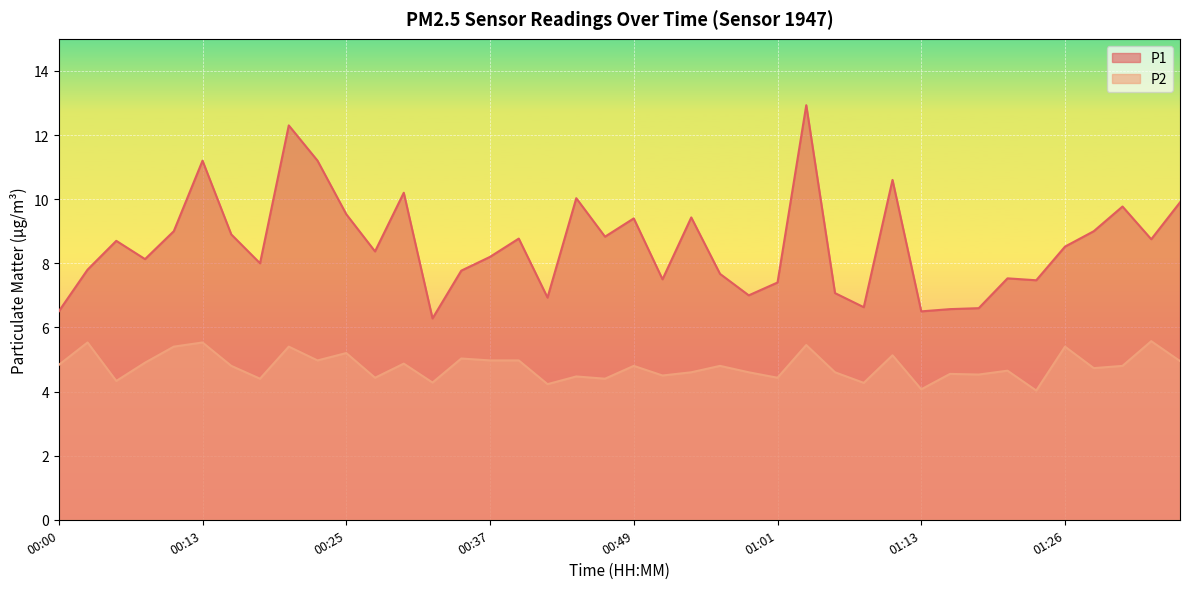

True or false: P2 and P1 cross at least once.

False